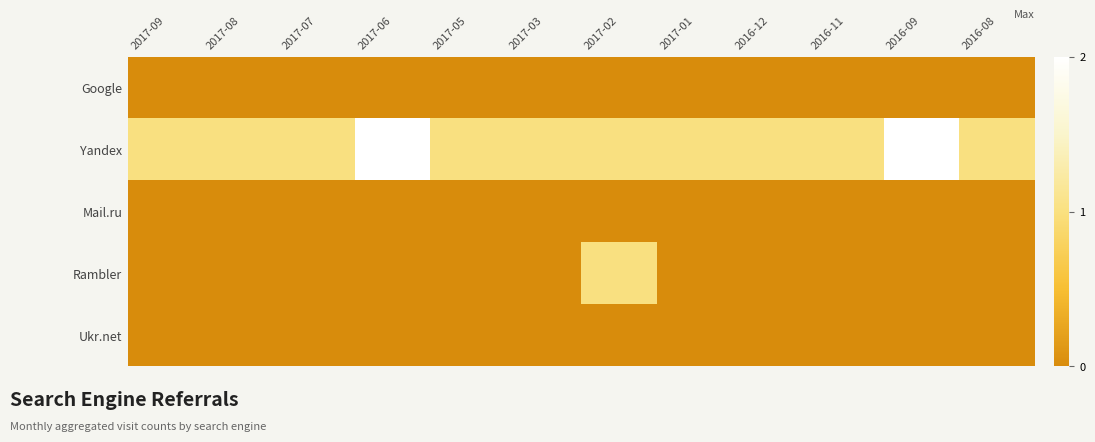

Which has a higher value, 2016-12 or 2017-02?

2016-12